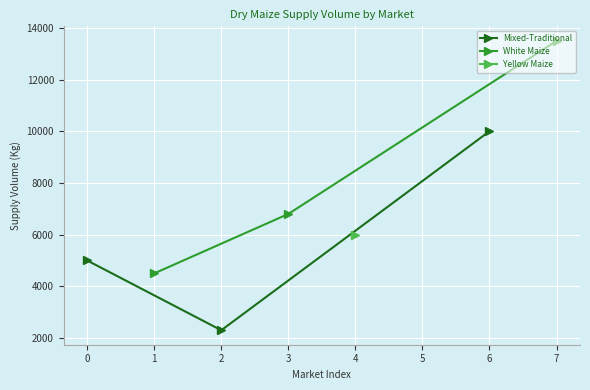

Rank the categories by Mixed-Traditional value from highest to lowest.

6, 0, 2